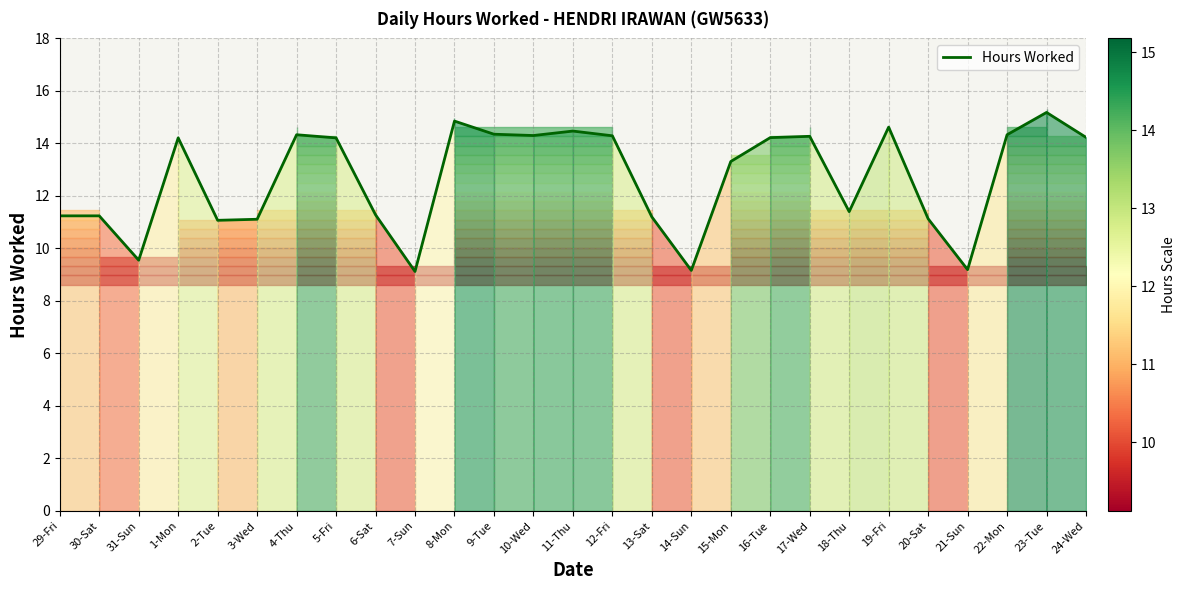

What is the change in value from 3-Wed to 5-Fri?

+3.1